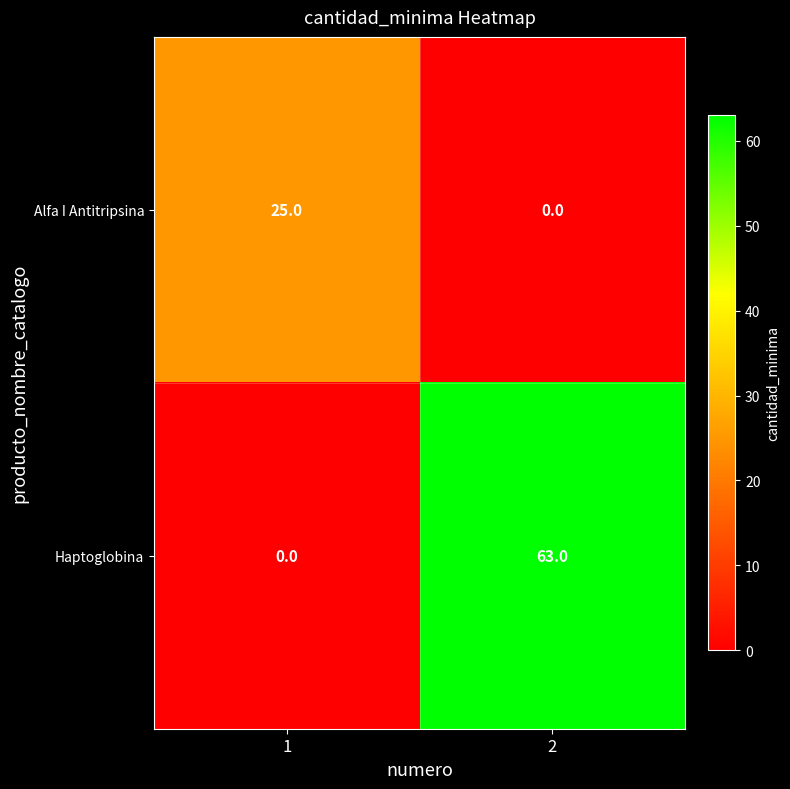

What is the approximate value of Haptoglobina at 2, to the nearest 10?

60